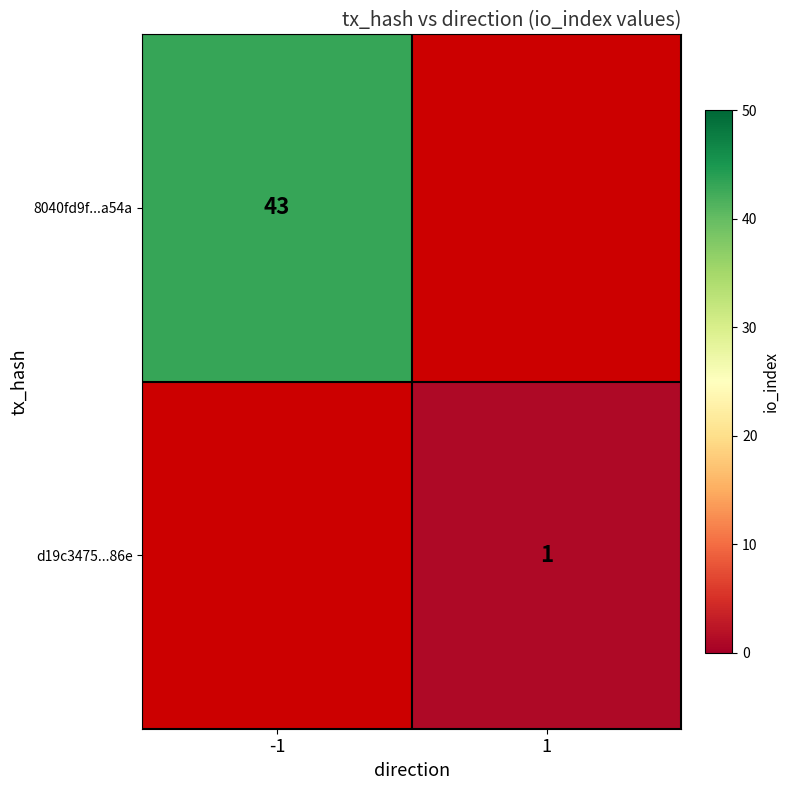

List the labels in order of d19c3475...86e value, smallest first.

-1, 1